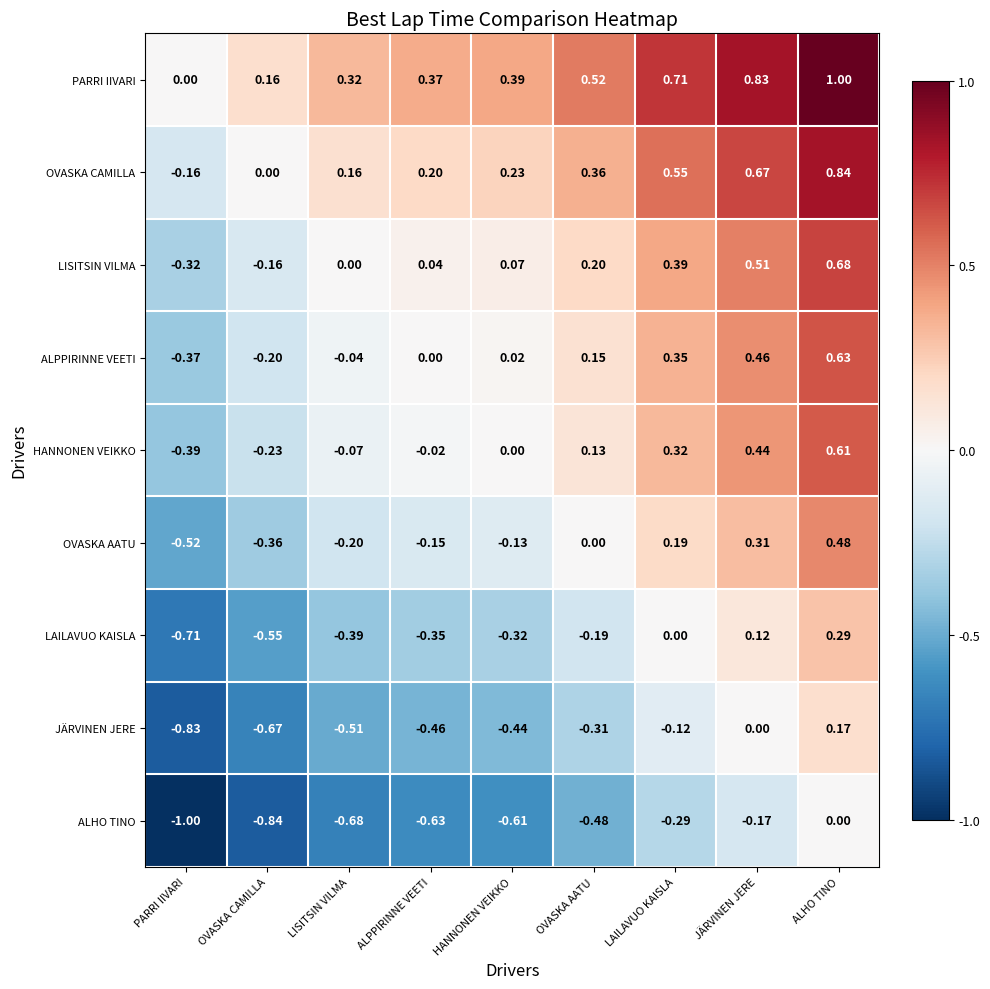

How many data points does each series have?

9